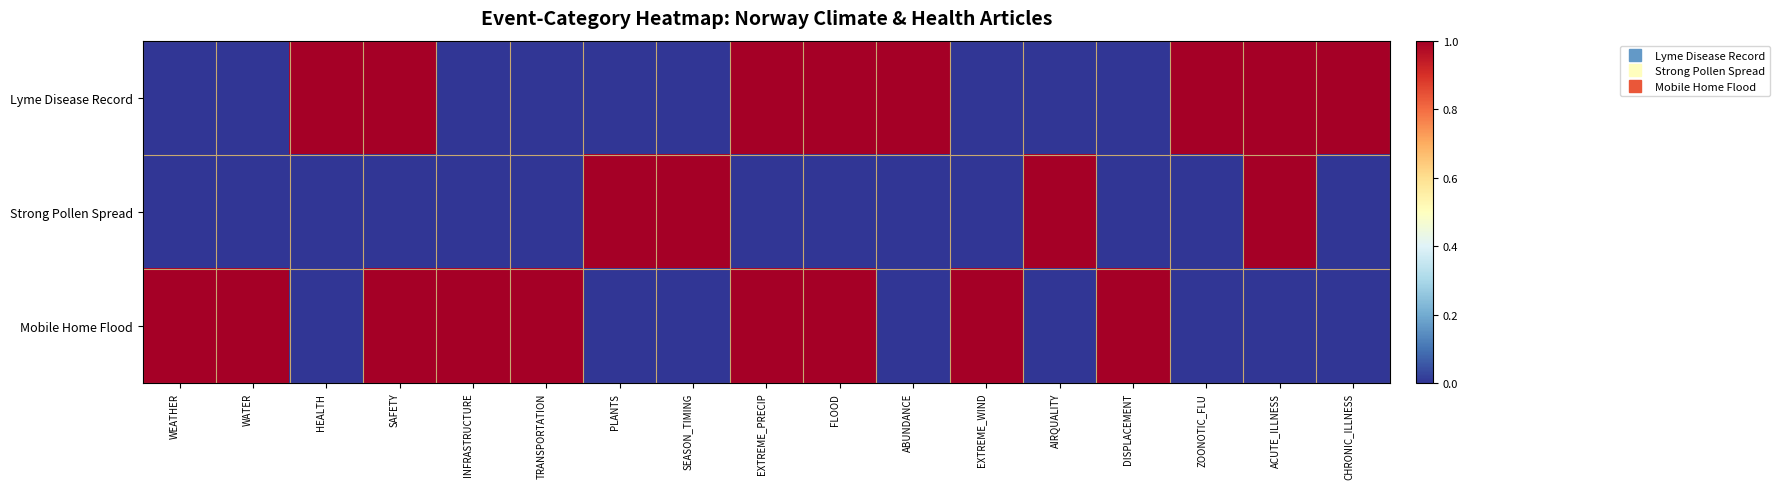

At how many categories does at least one series exceed 0?

17